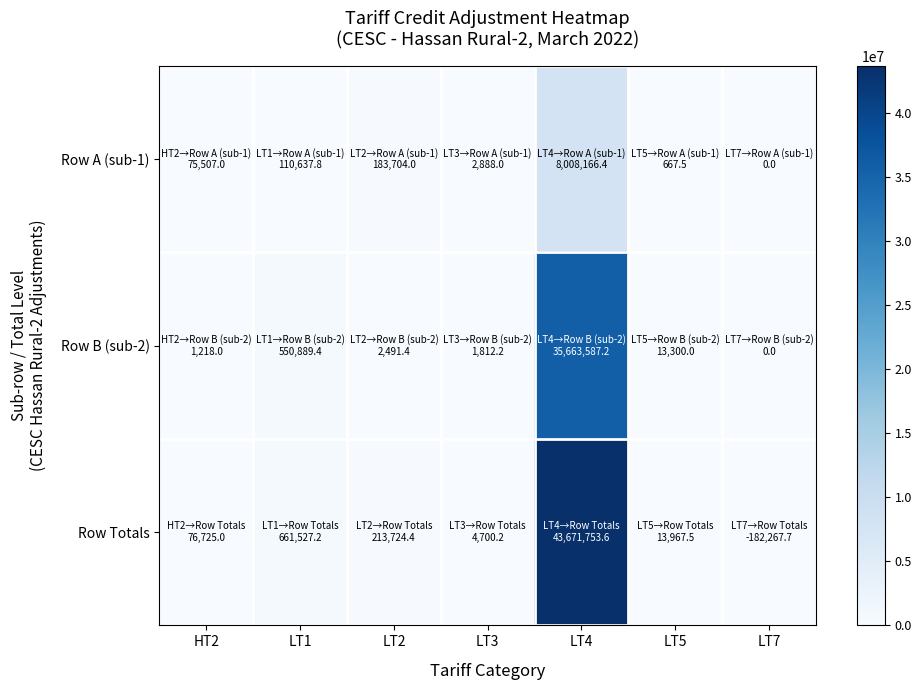

List the series in order of their peak value, highest first.

Row Totals, Row B (sub-2), Row A (sub-1)